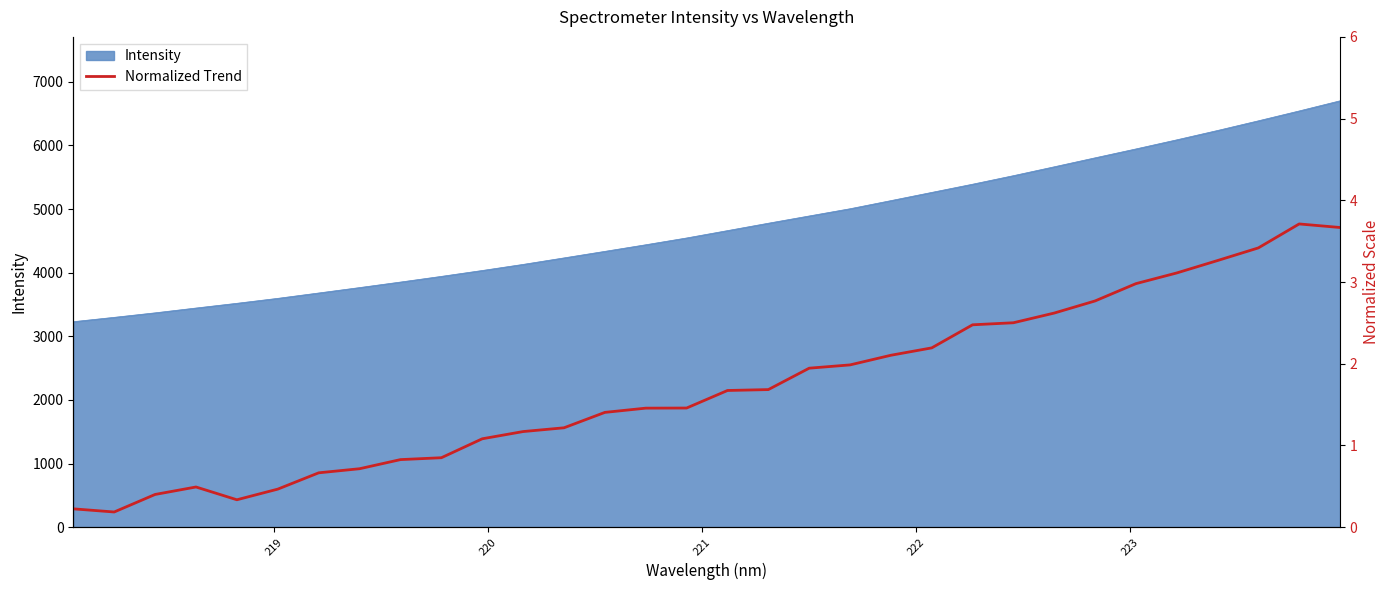

How many interior local valleys (lower than both neighbors) does the data have?

2